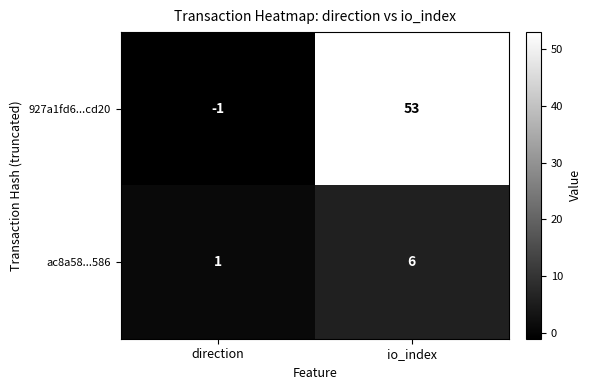

What is the average value of the ac8a58...586 series?

4